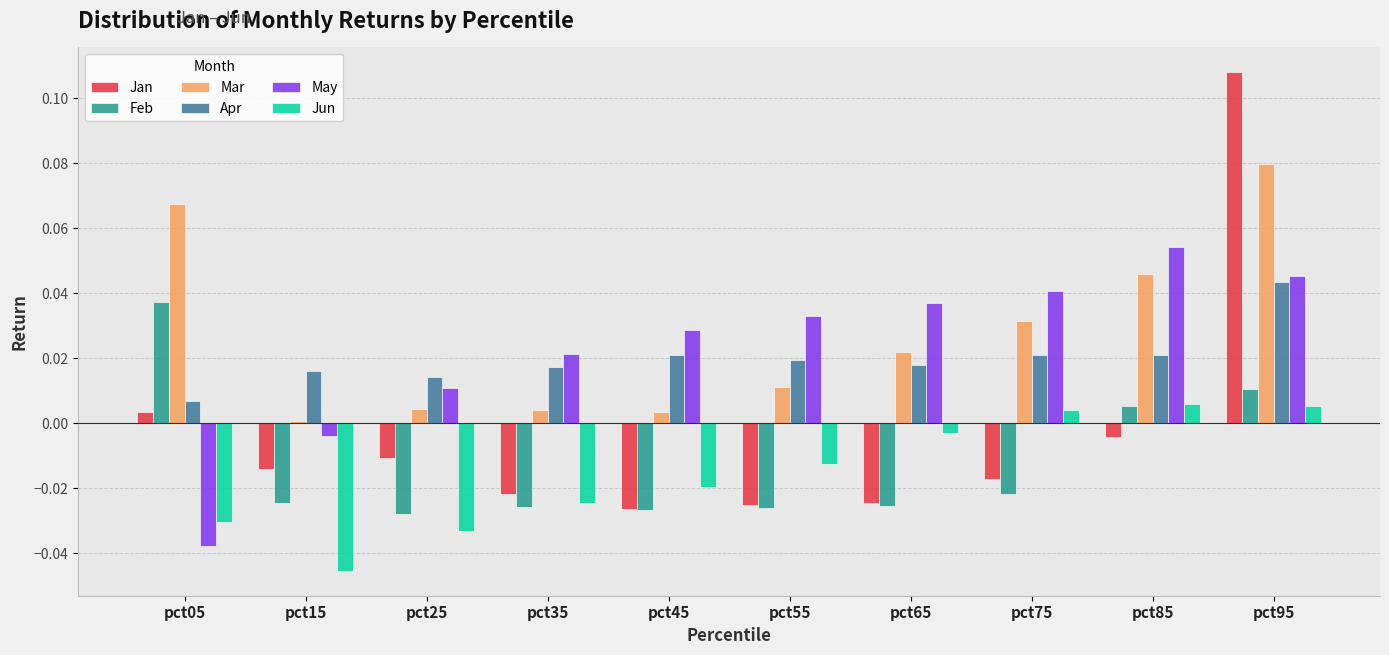

Rank the series by their maximum value, from lowest to highest.

Jun, Feb, Apr, May, Mar, Jan